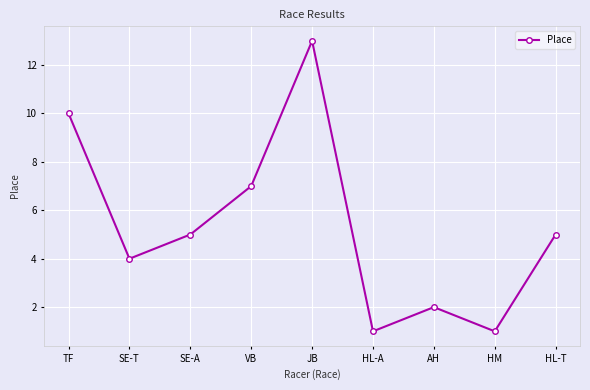

What is the smallest value displayed?

1